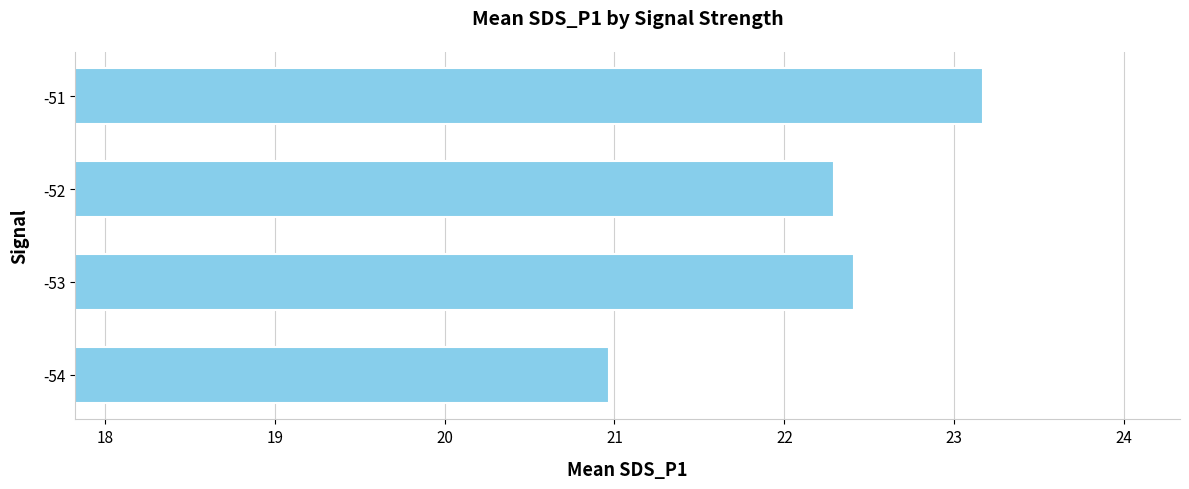

Rank the categories by value from lowest to highest.

-54, -52, -53, -51